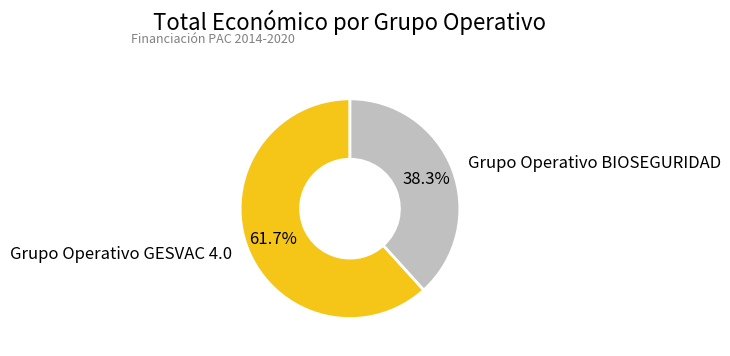

The Grupo Operativo BIOSEGURIDAD slice represents 38% of the pie. True or false?

True